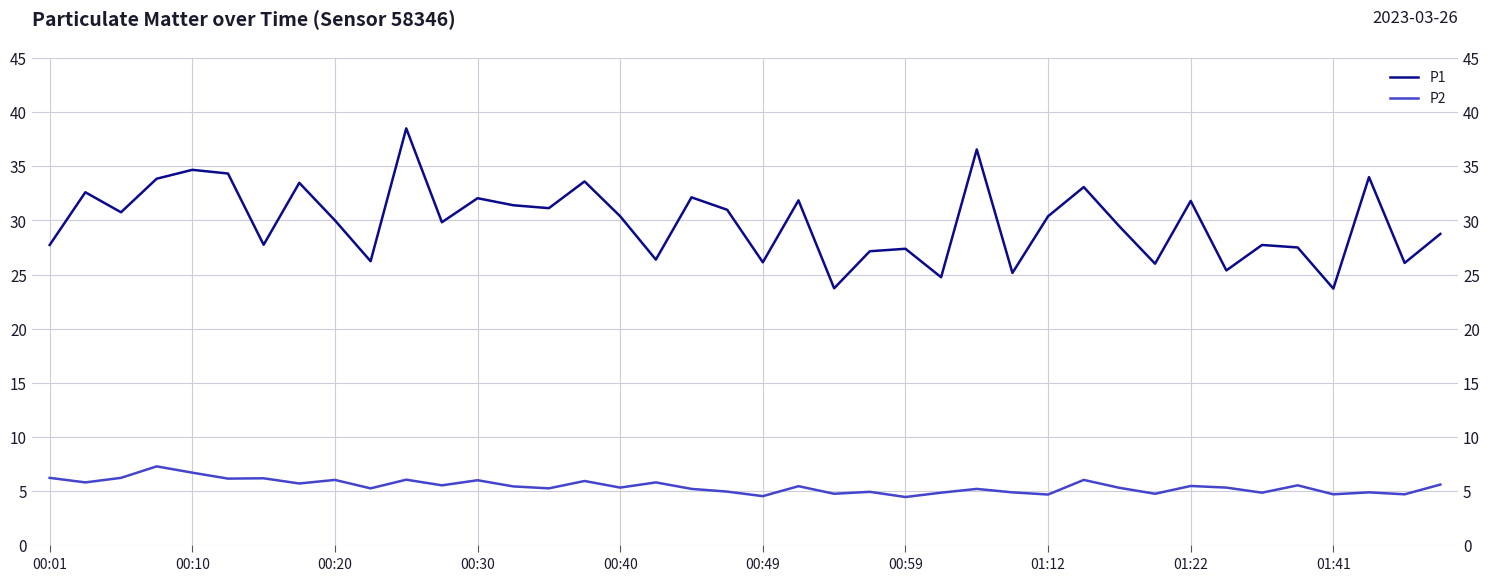

How many lines are shown in the chart?

2